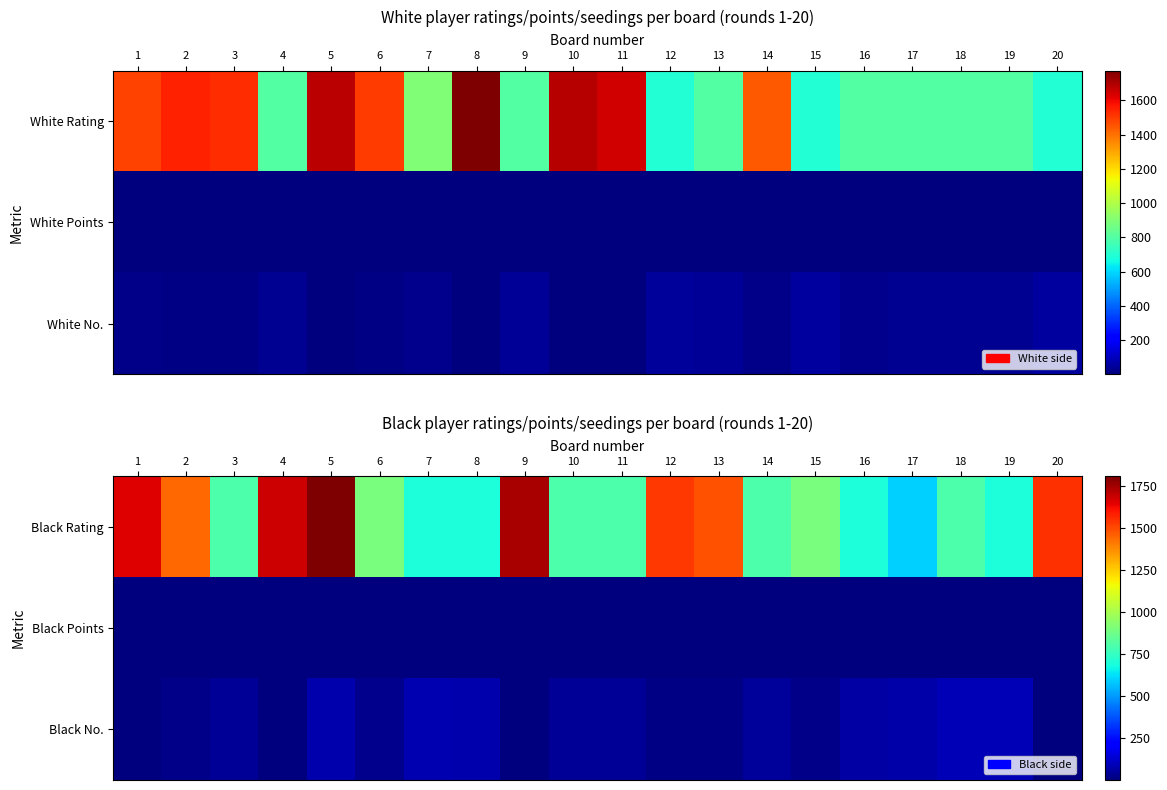

What is the sum of the Black No. values at 5 and 15?

95